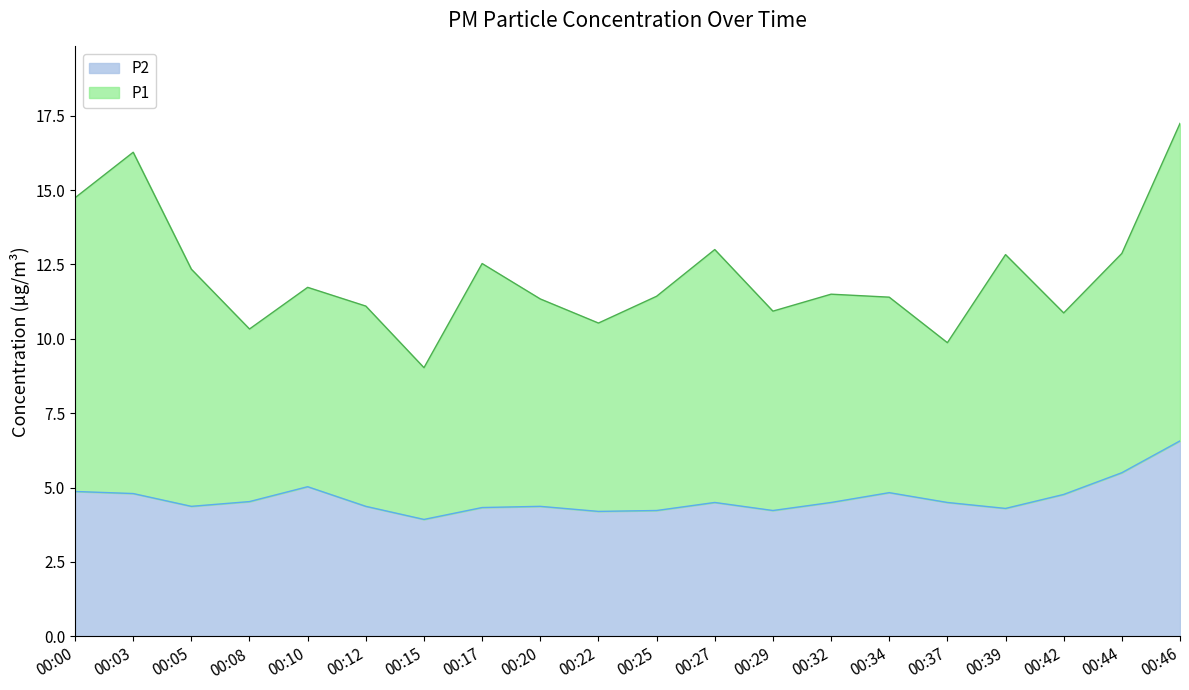

True or false: the data shows 1.4 at 00:03.

False